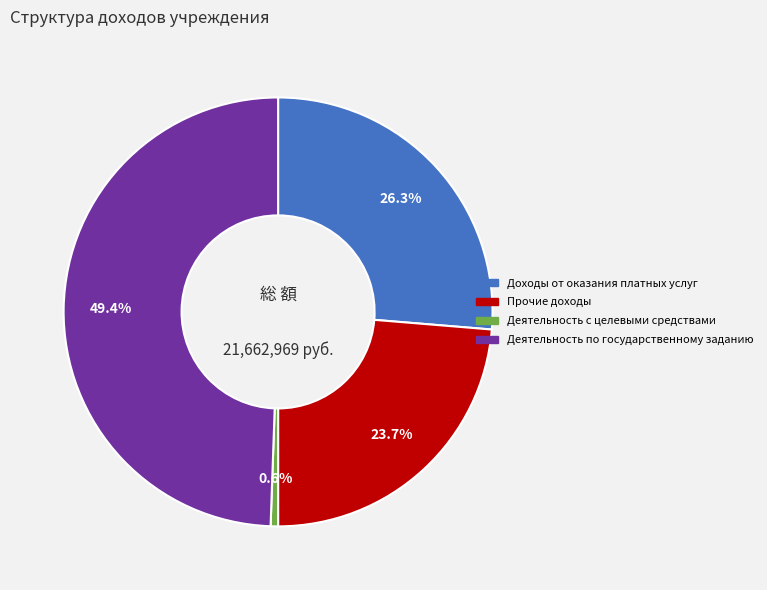

Combined, what portion of the pie is Прочие доходы and Доходы от оказания платных услуг?

50.0%